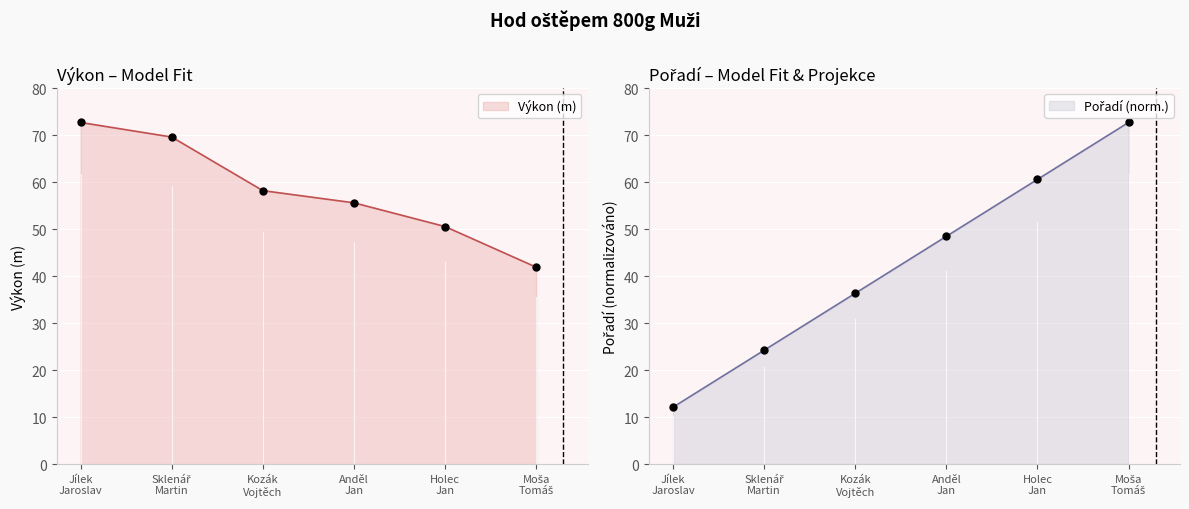

Which series has the largest total across all categories?

Výkon